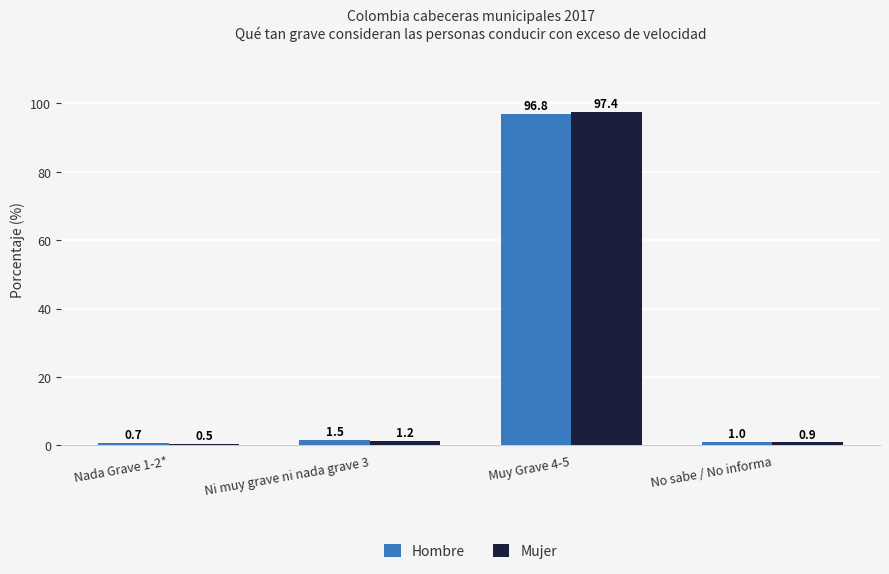

Is the value of Mujer at Ni muy grave ni nada grave 3 greater than the value of Hombre at No sabe / No informa?

Yes